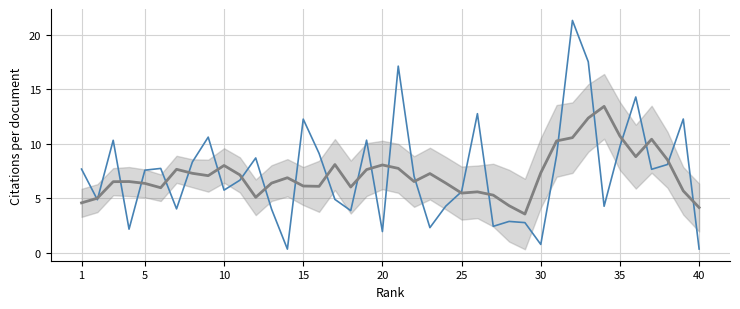

How many lines are shown in the chart?

2